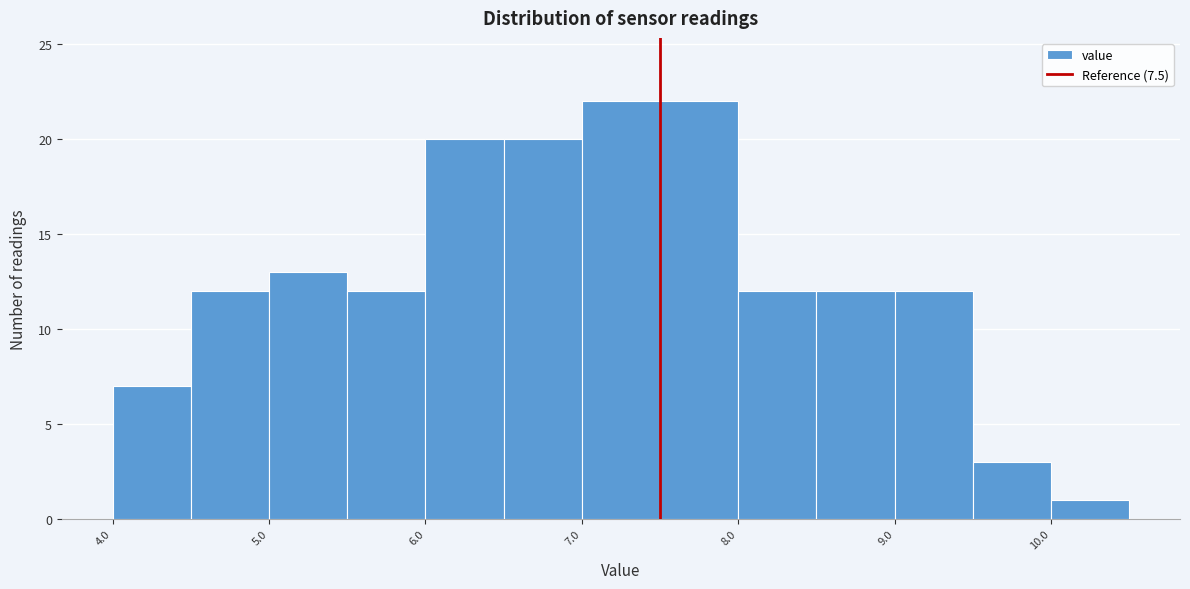

Reading left to right, list every bar in this chart as the range it spans on the x-axis followed by its height. The values are not printed on the chart, so give them approximately, as read against the axis.

4.0 to 4.5: 7
4.5 to 5.0: 12
5.0 to 5.5: 13
5.5 to 6.0: 12
6.0 to 6.5: 20
6.5 to 7.0: 20
7.0 to 7.5: 22
7.5 to 8.0: 22
8.0 to 8.5: 12
8.5 to 9.0: 12
9.0 to 9.5: 12
9.5 to 10.0: 3
10.0 to 10.5: 1